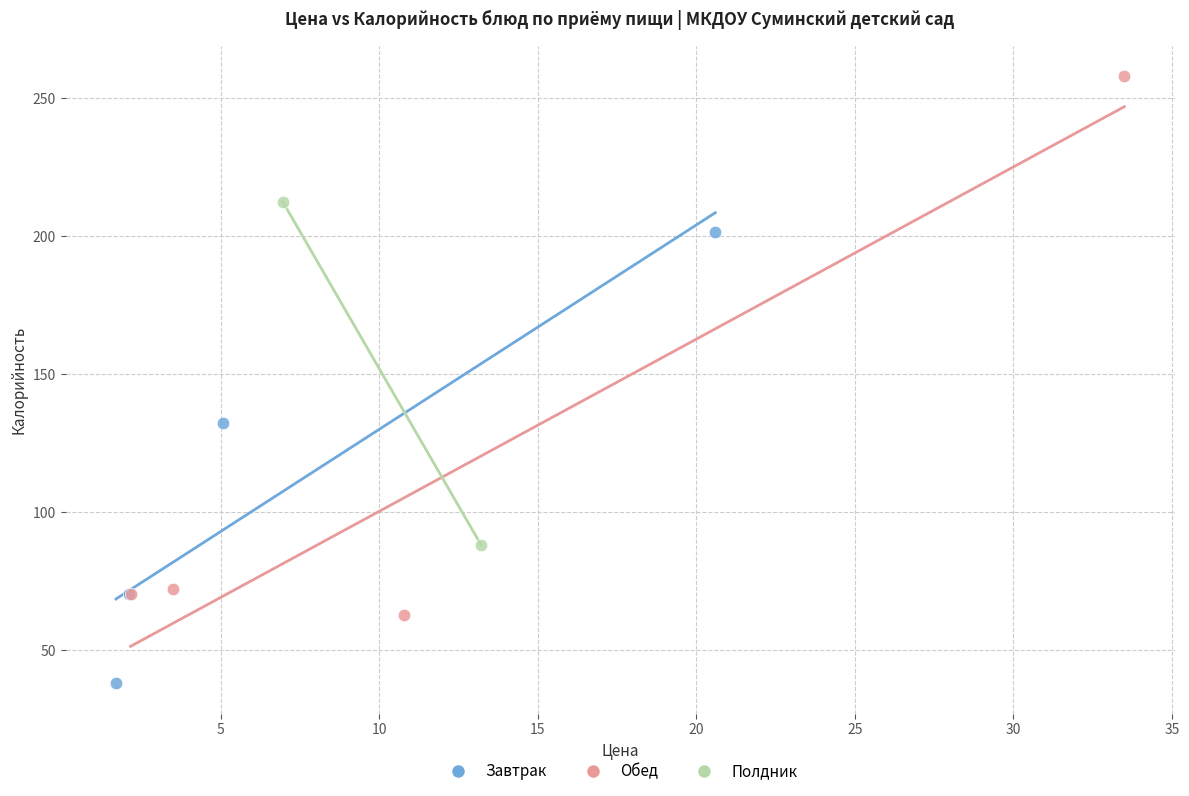

What are all the series names shown in the legend?

Завтрак, Обед, Полдник